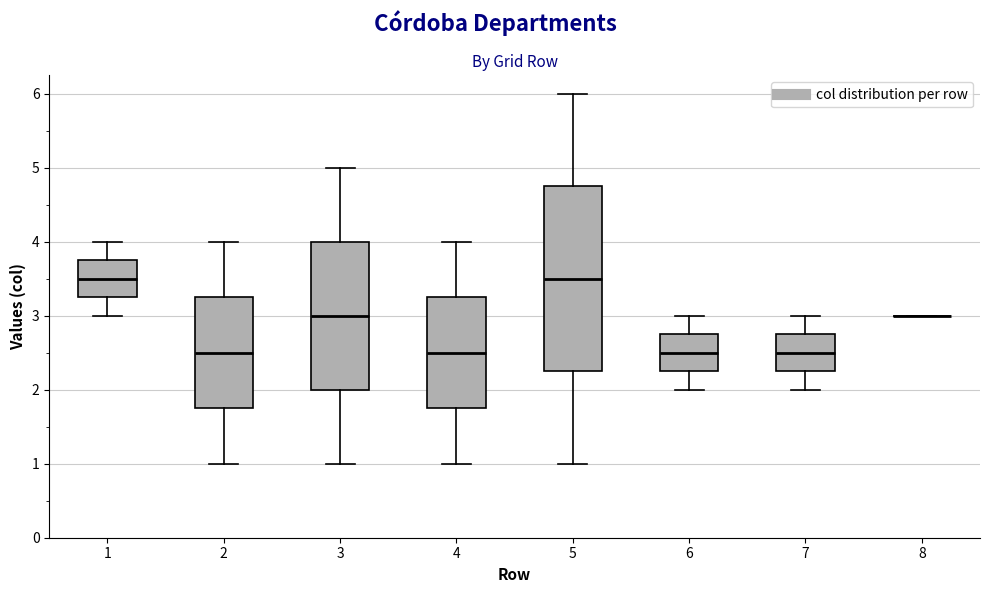

Reading left to right, transcribe this box plot: for each box, give where its median line is, the range the box spans, and where its two whiskers end, as read against the y-axis. The values are not printed on the chart, so give them approximately, as read against the axis.

1: median 3.5, box 3.3 to 3.8, whiskers 3.0 to 4.0
2: median 2.5, box 1.8 to 3.3, whiskers 1.0 to 4.0
3: median 3.0, box 2.0 to 4.0, whiskers 1.0 to 5.0
4: median 2.5, box 1.8 to 3.3, whiskers 1.0 to 4.0
5: median 3.5, box 2.3 to 4.8, whiskers 1.0 to 6.0
6: median 2.5, box 2.3 to 2.8, whiskers 2.0 to 3.0
7: median 2.5, box 2.3 to 2.8, whiskers 2.0 to 3.0
8: box collapsed to a line at 3.0, whiskers 3.0 to 3.0